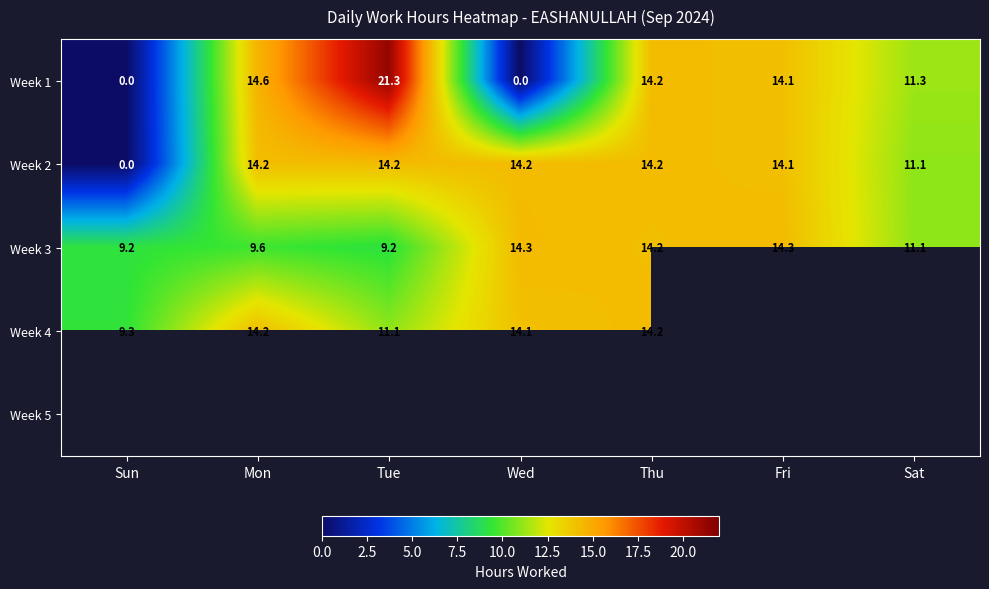

What is the average value of the Week 1 series?

10.8